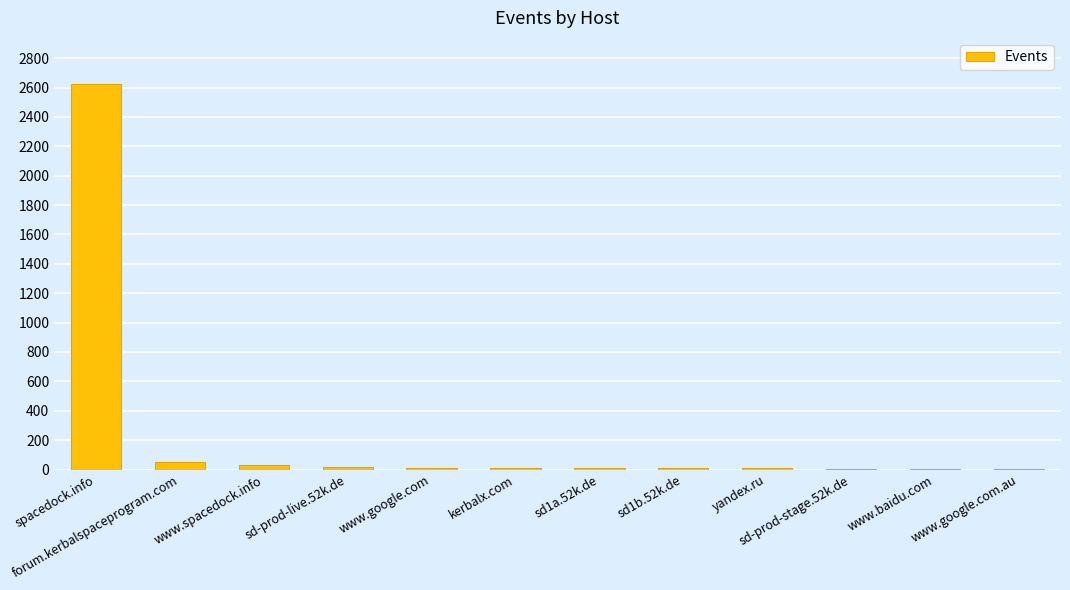

Which has a higher value, kerbalx.com or spacedock.info?

spacedock.info